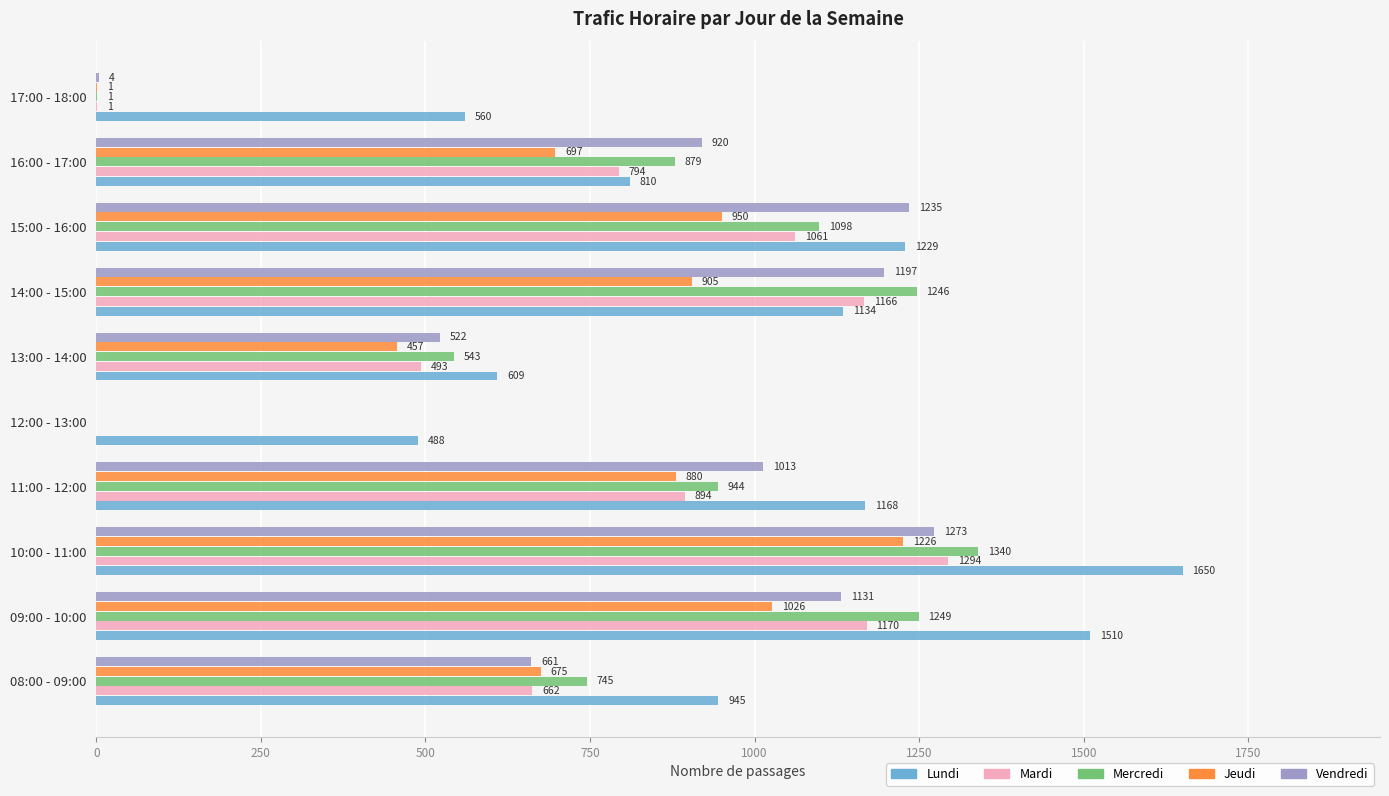

What is the highest value of the Mercredi series?

1340